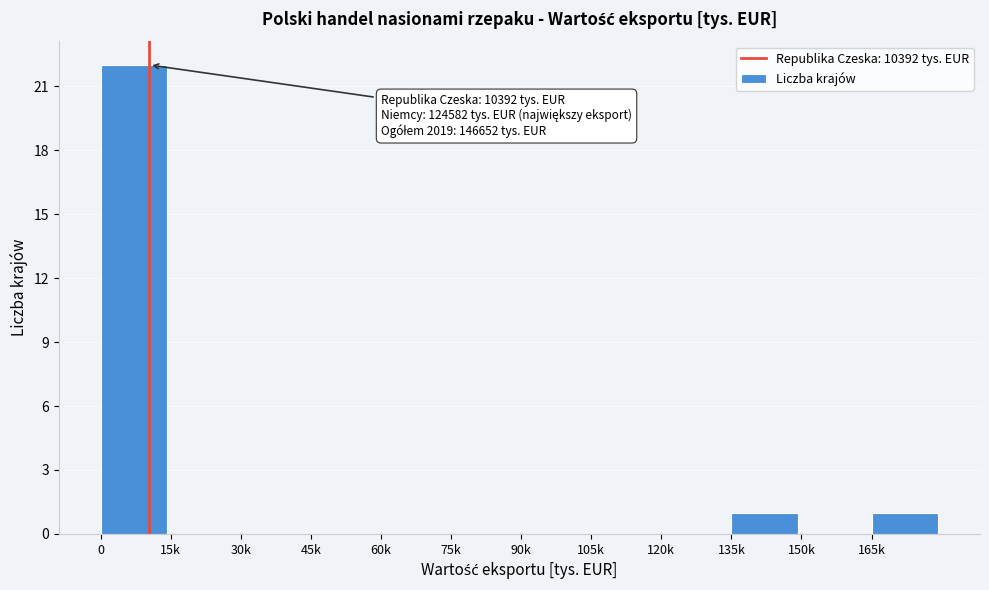

Reading right to left, what are all the values shown in this chart?

165k=1	150k=0	135k=1	120k=0	105k=0	90k=0	75k=0	60k=0	45k=0	30k=0	15k=0	0=22